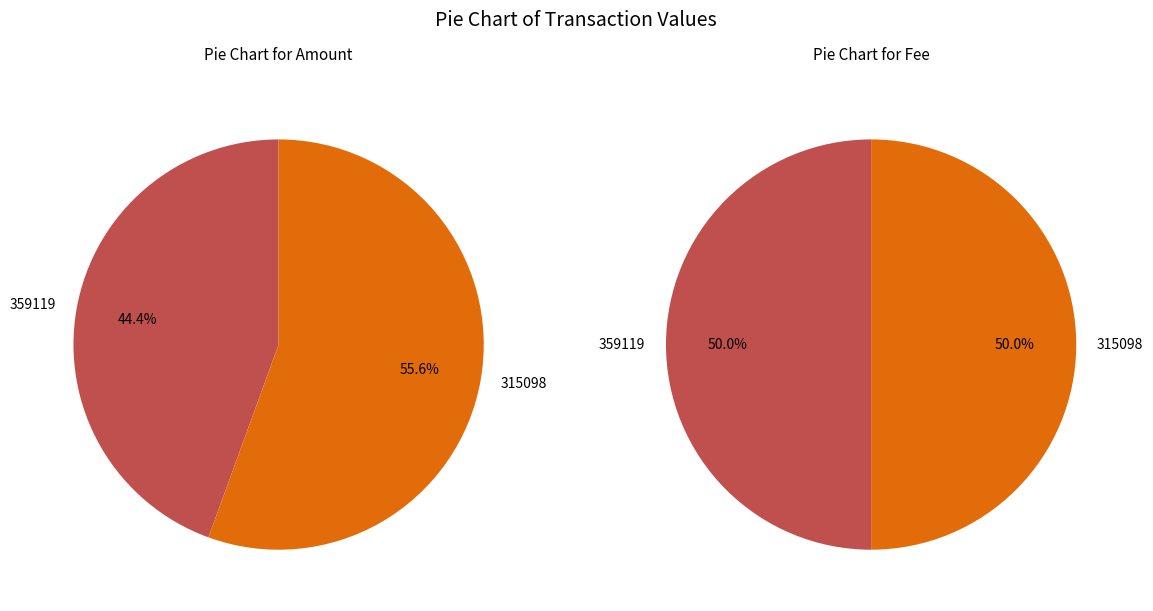

Rank the categories by Fee value from lowest to highest.

359119, 315098